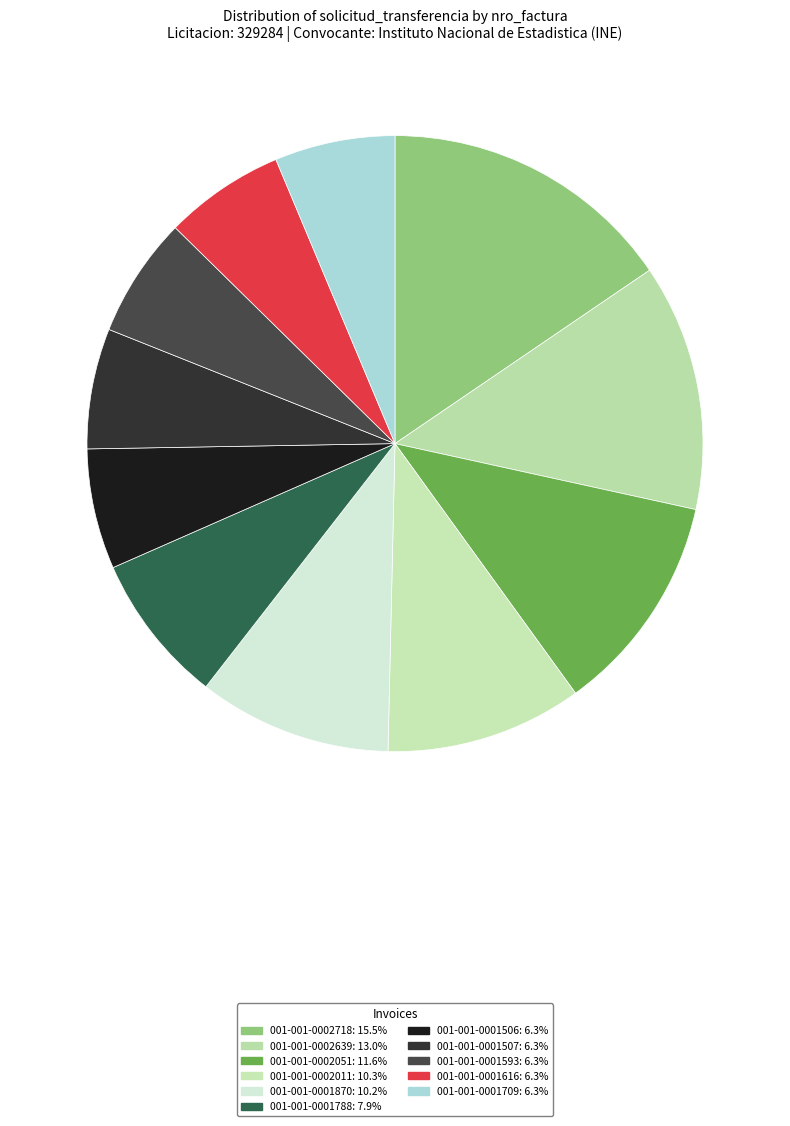

How many slices are in this pie chart?

11